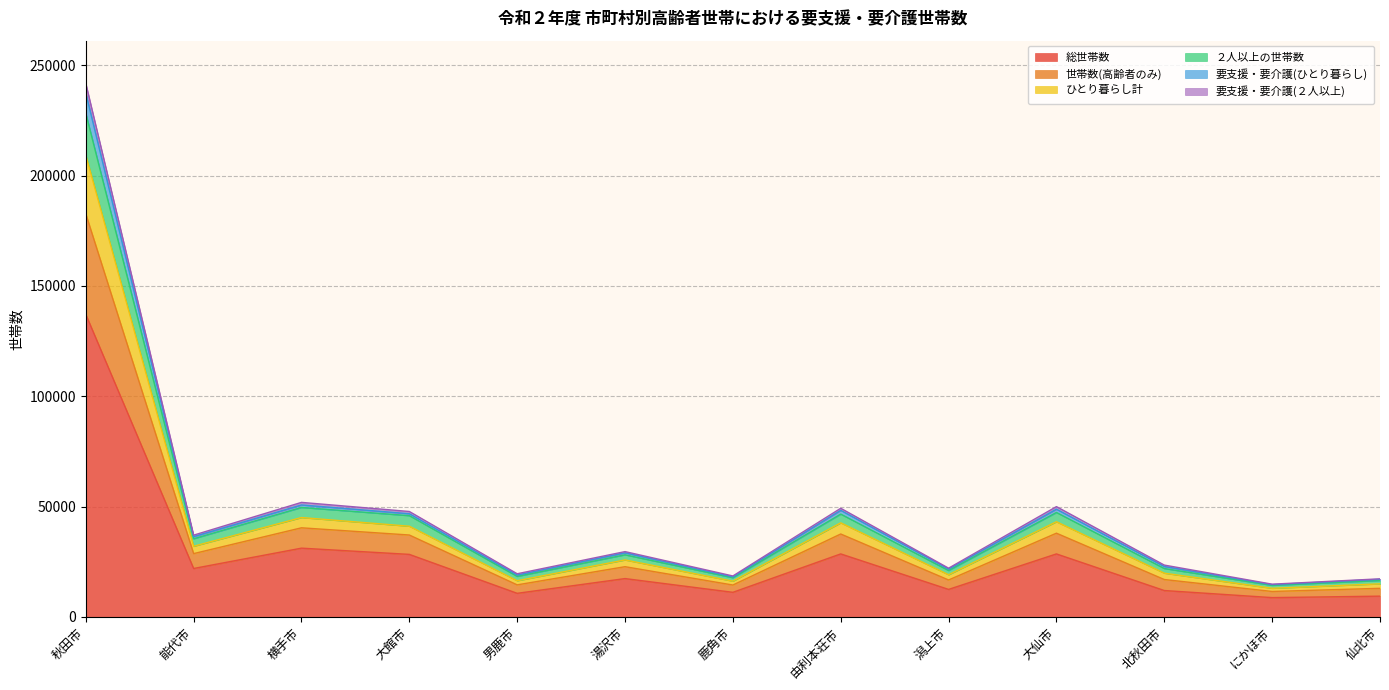

True or false: 総世帯数 and 要支援・要介護(ひとり暮らし) cross at least once.

False